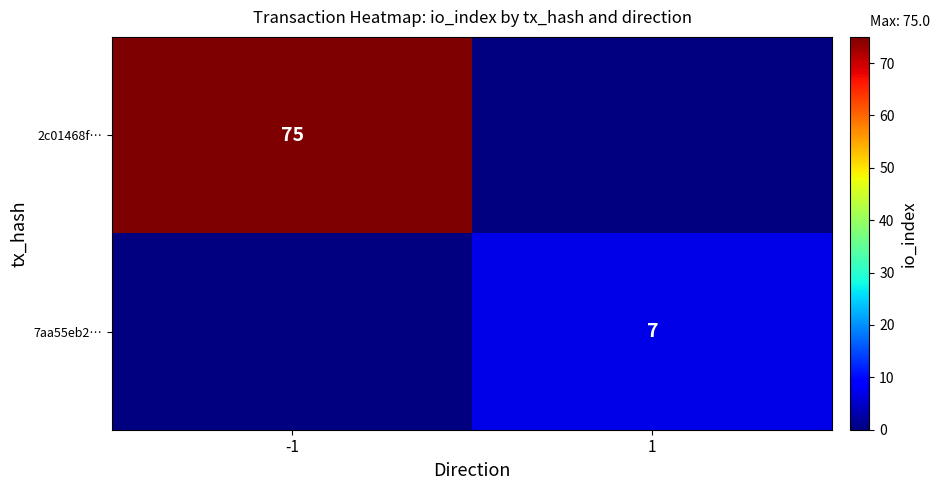

Is it true that 7aa55eb2… equals 7 at 1?

True